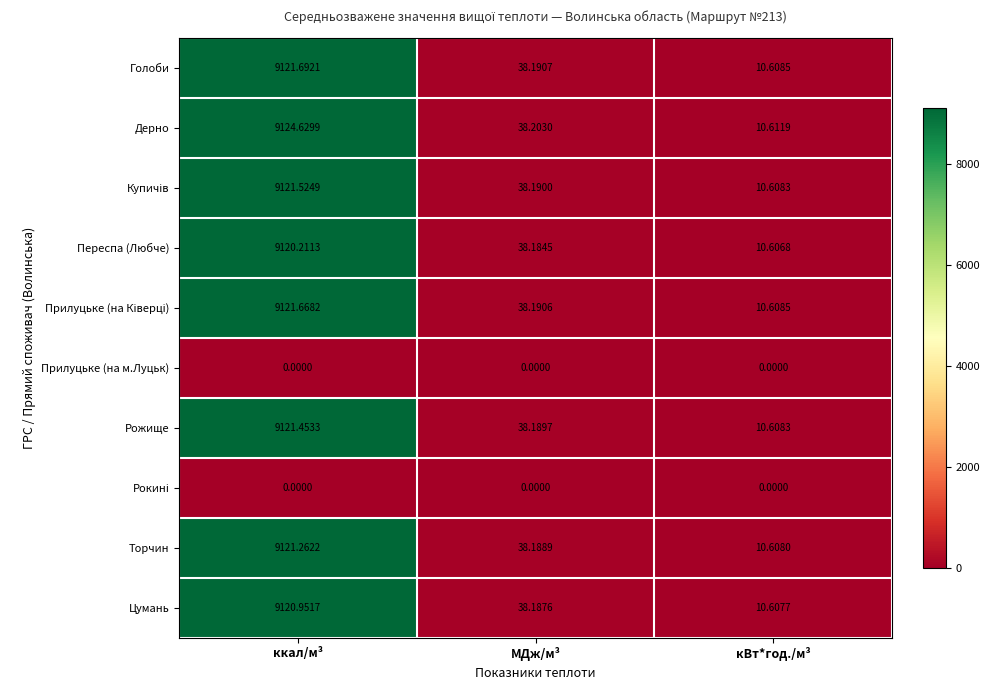

Is the value of Прилуцьке (на м.Луцьк) at МДж/м³ greater than the value of Рожище at кВт*год./м³?

No